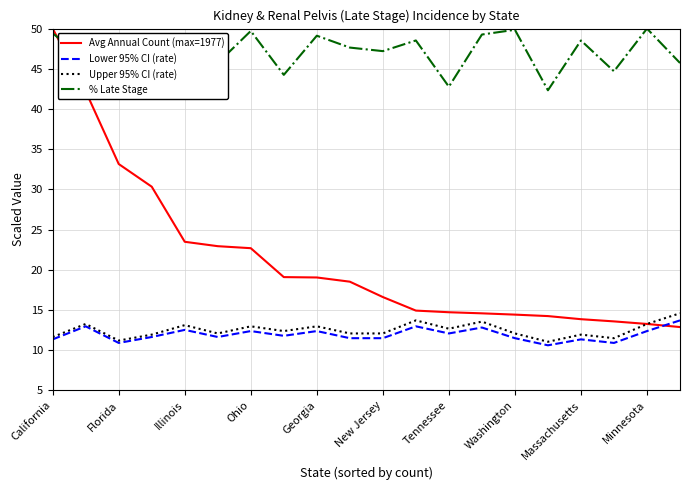

How many categories are shown in the chart?

20